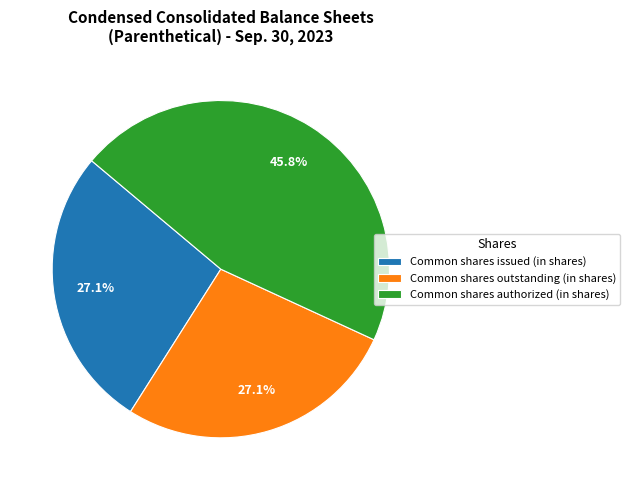

Which has a higher value, Common shares outstanding (in shares) or Common shares authorized (in shares)?

Common shares authorized (in shares)